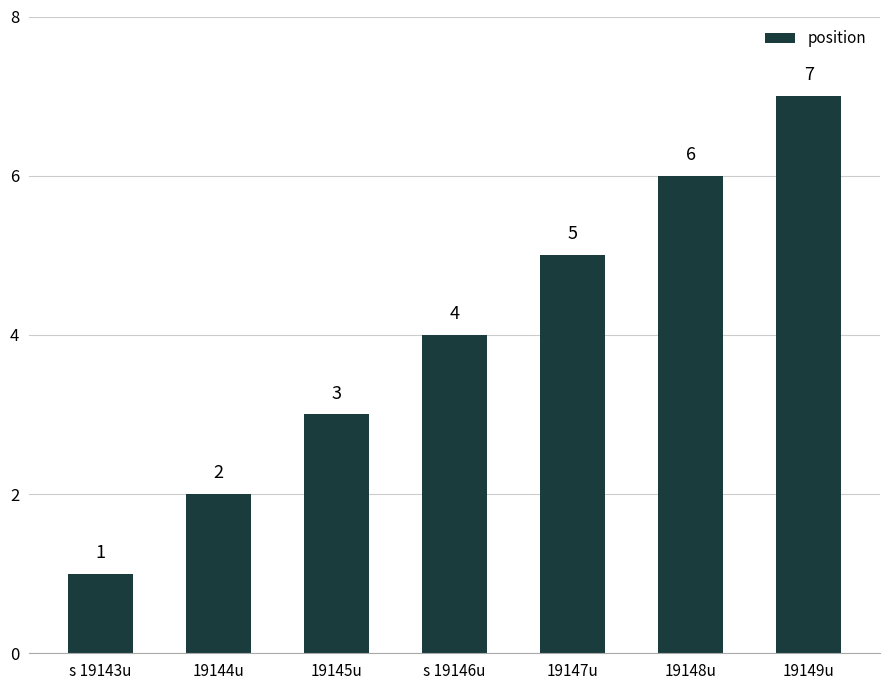

What is the sum of all values?

28